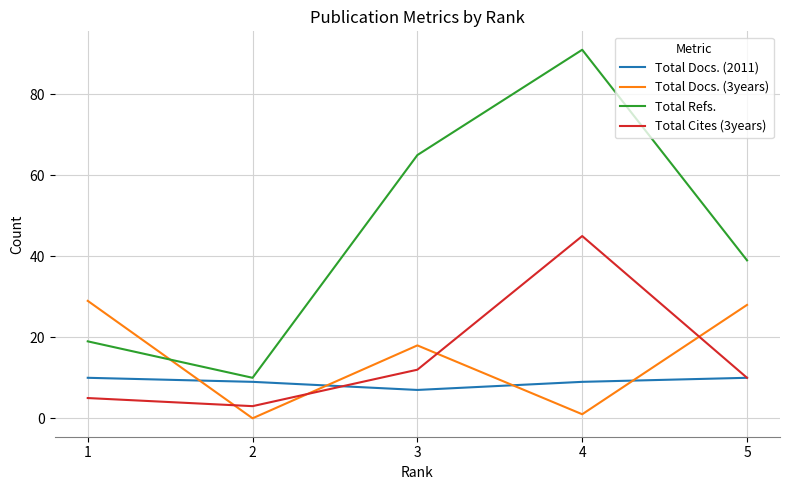

Does the chart display data point markers on the line(s)?

No